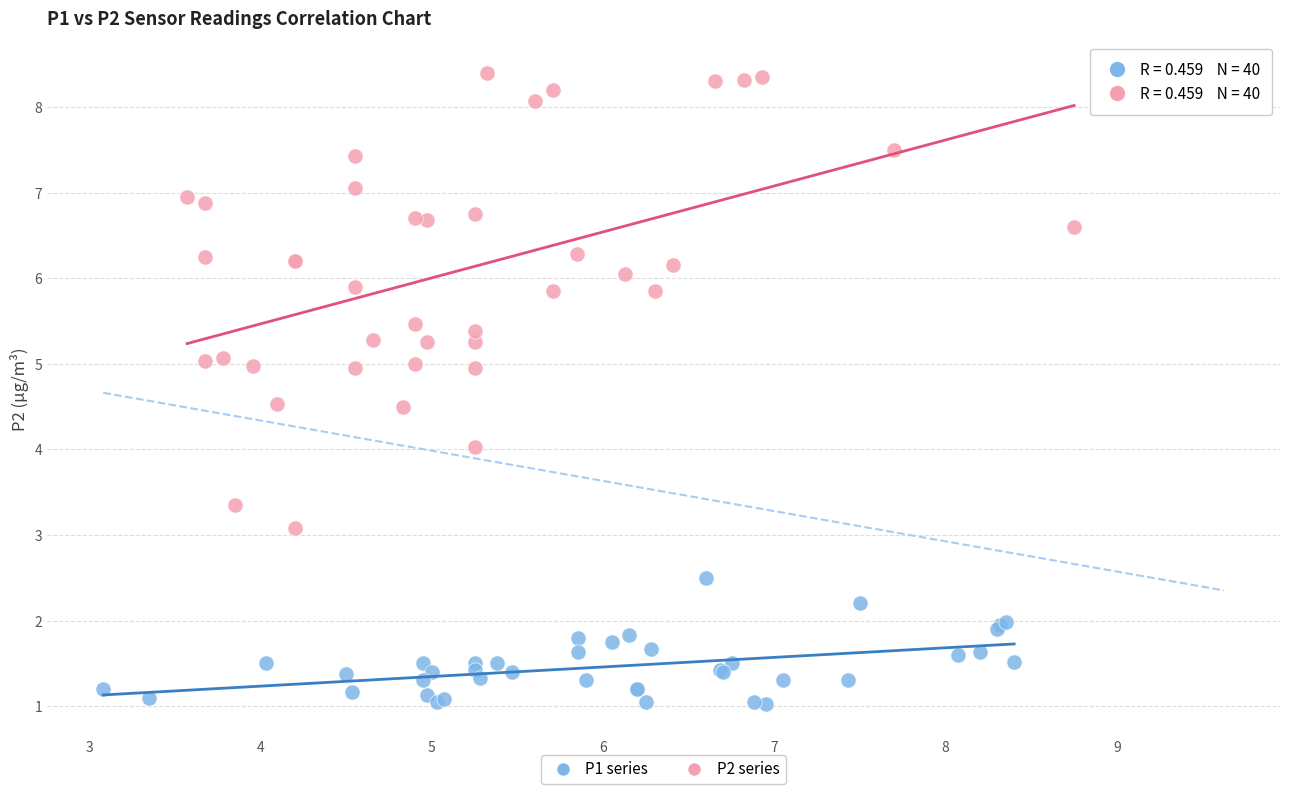

Which series contains the lowest Y value?

P1 series